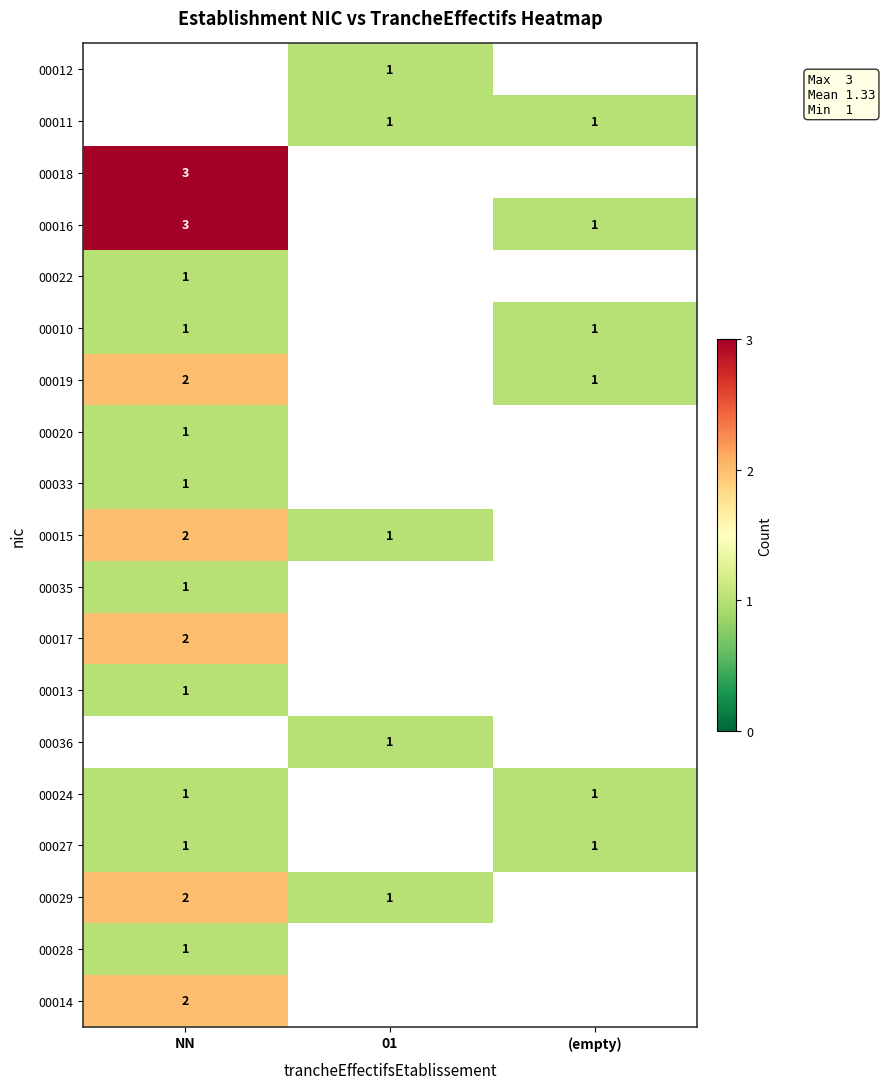

The 00035 series shows 0 at NN. True or false?

False